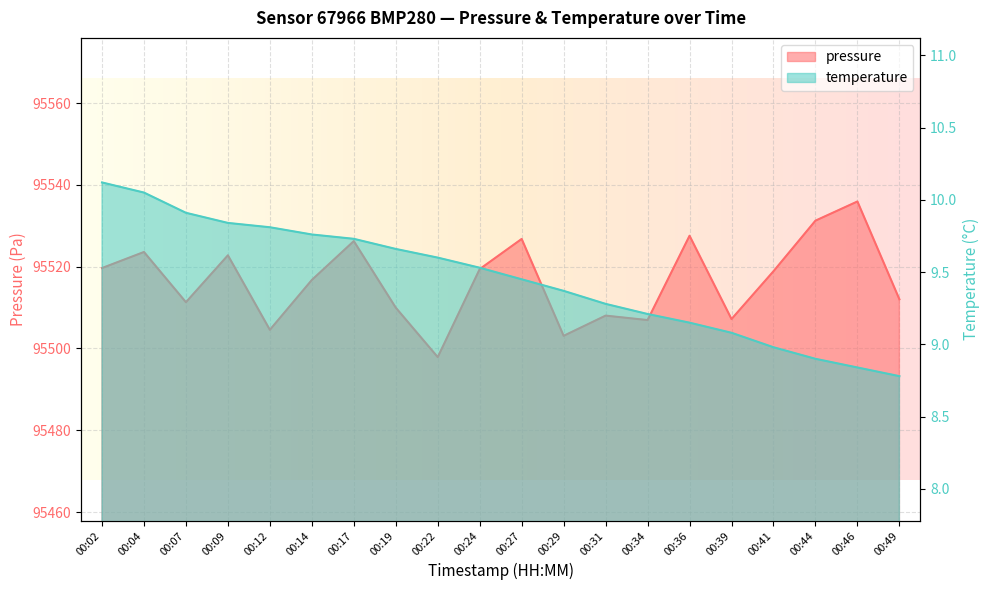

Which has a higher value, 00:14 or 00:41?

00:41